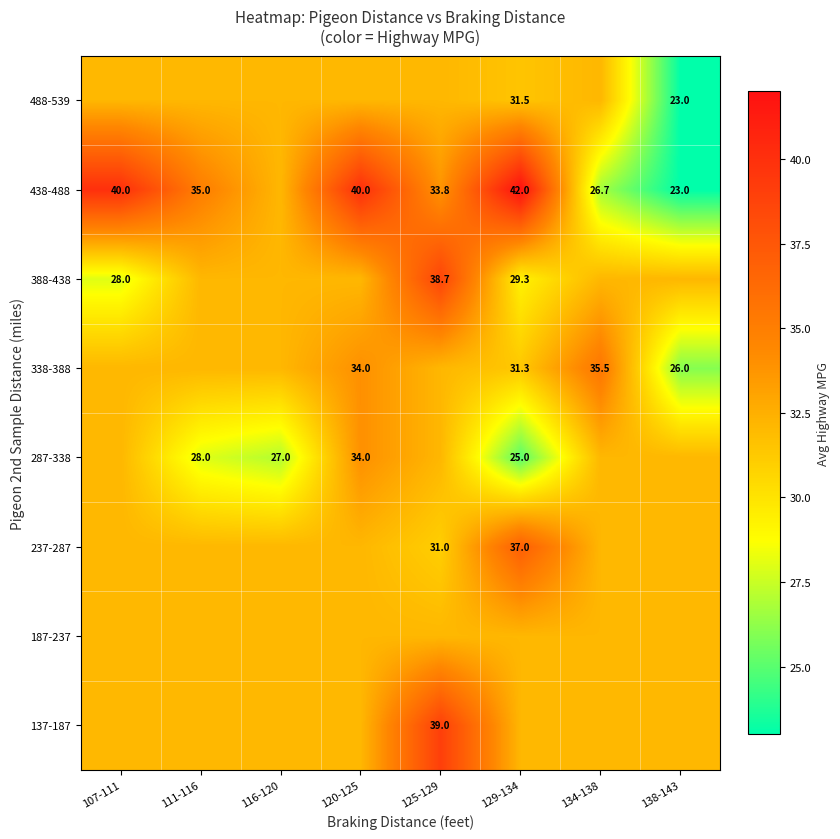

Rank the series at 134-138 from lowest to highest value.

438-488, 137-187, 187-237, 237-287, 287-338, 388-438, 488-539, 338-388